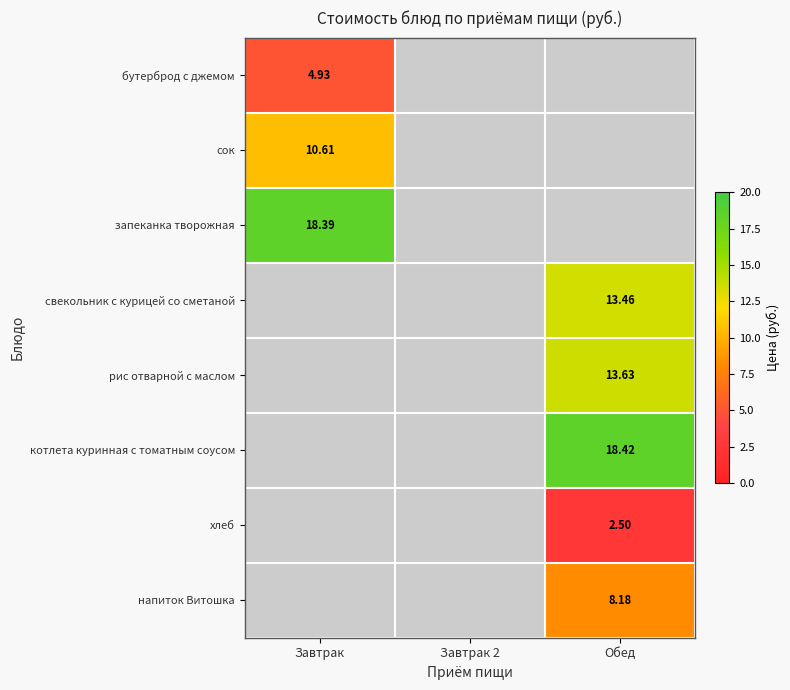

At how many categories does at least one series exceed 15?

2